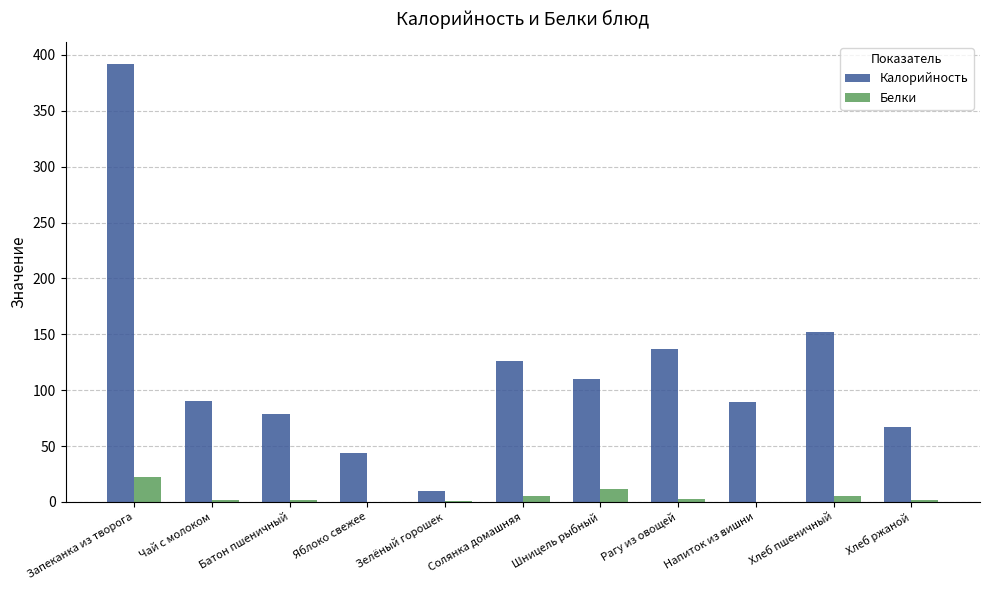

What are all the series names shown in the legend?

Калорийность, Белки